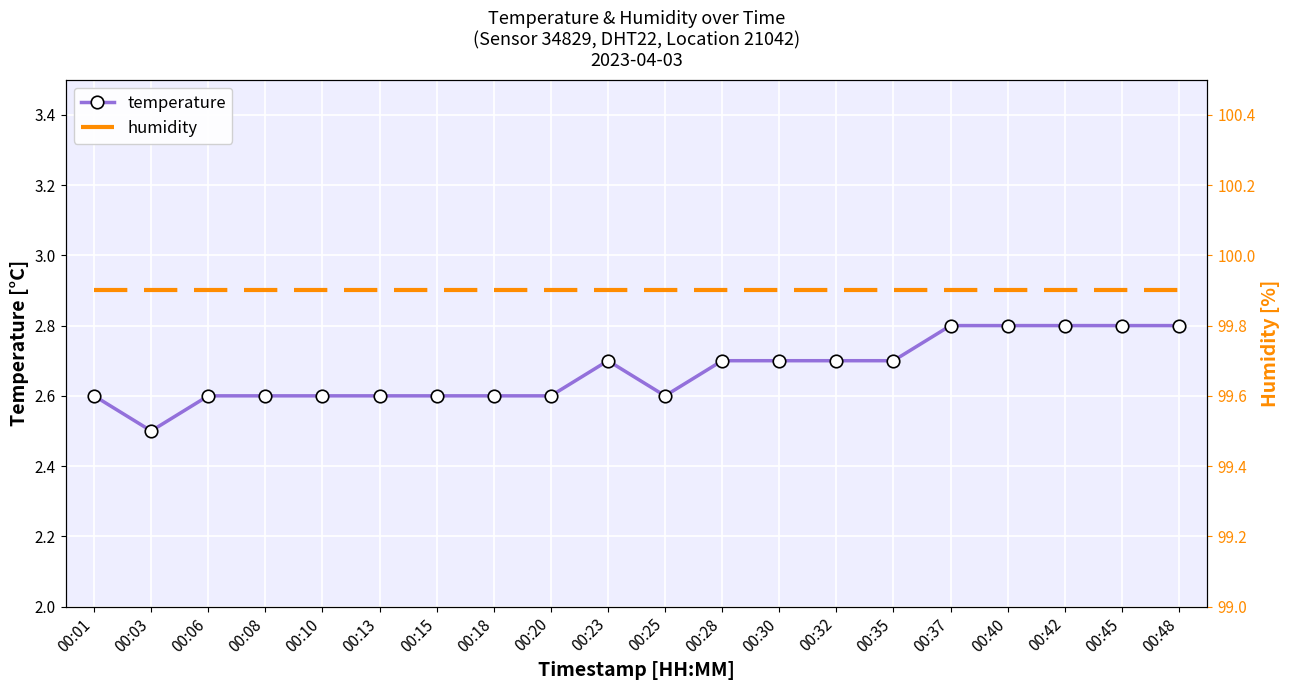

True or false: humidity and temperature intersect in this chart.

False